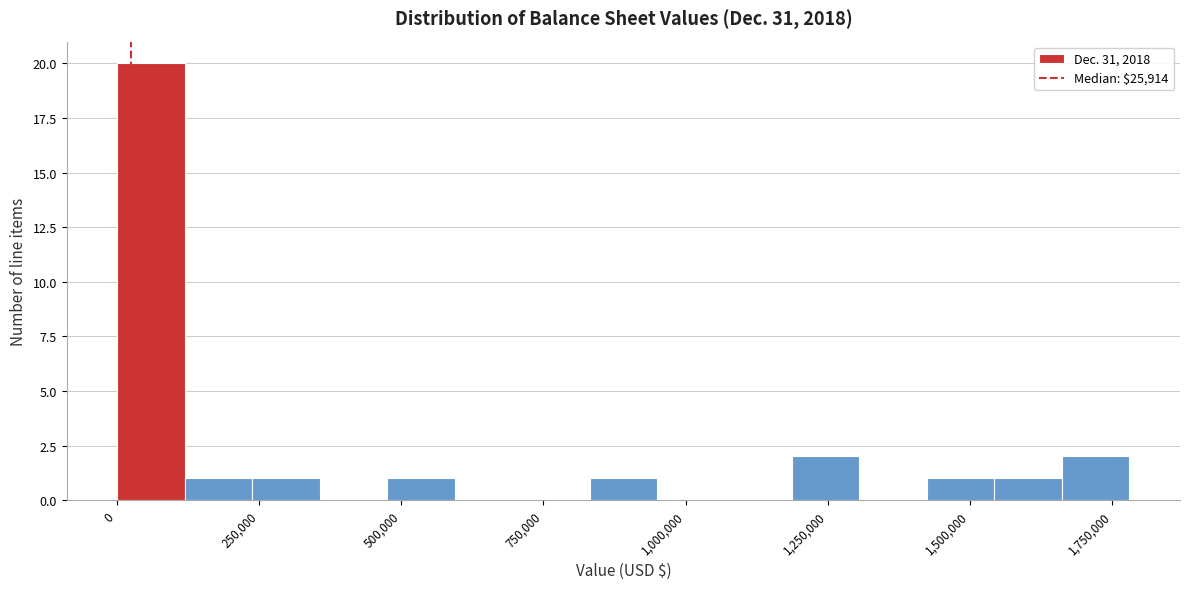

Around what value on the x-axis is the tallest bar? Give the approximate position of its centre, as read against the axis.

50000